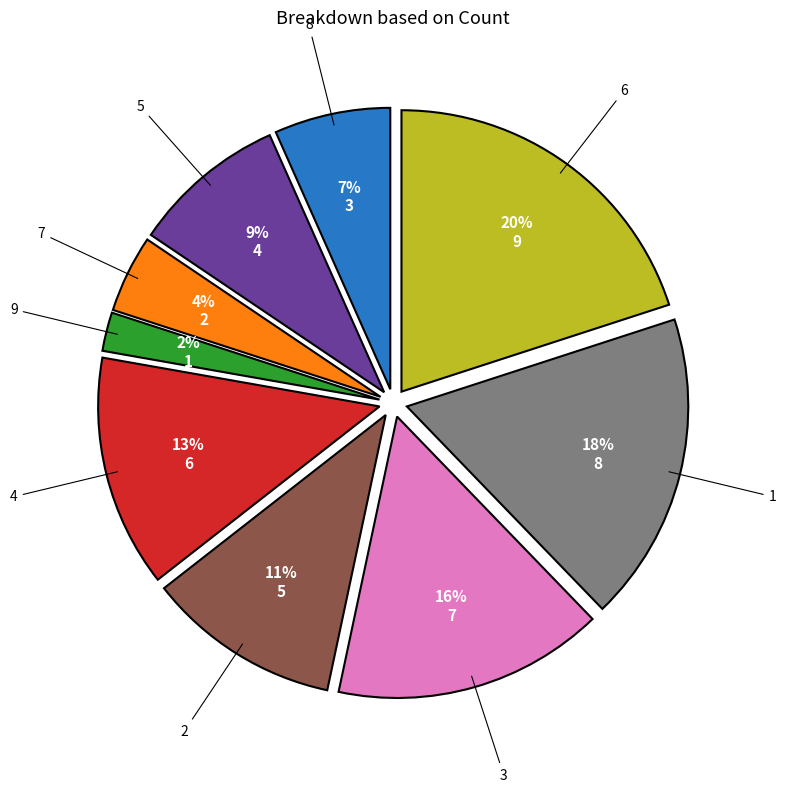

Count the number of slices in the pie.

9